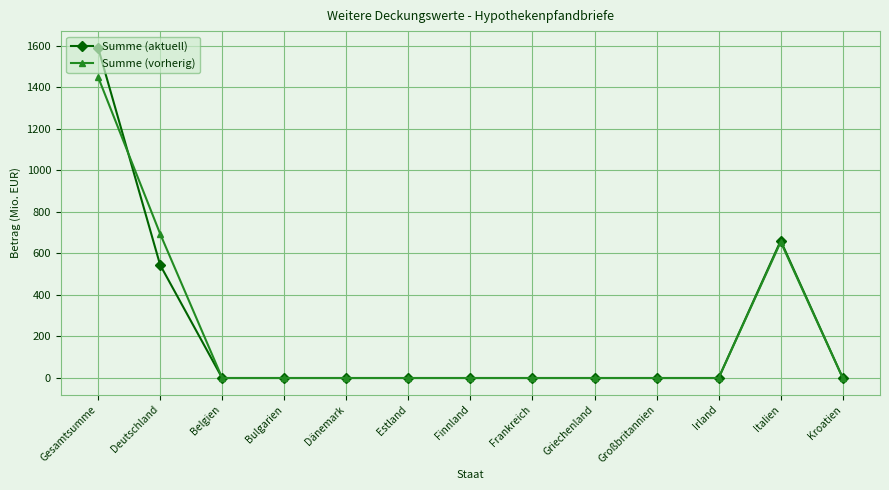

What are all the series names shown in the legend?

Summe (aktuell), Summe (vorherig)